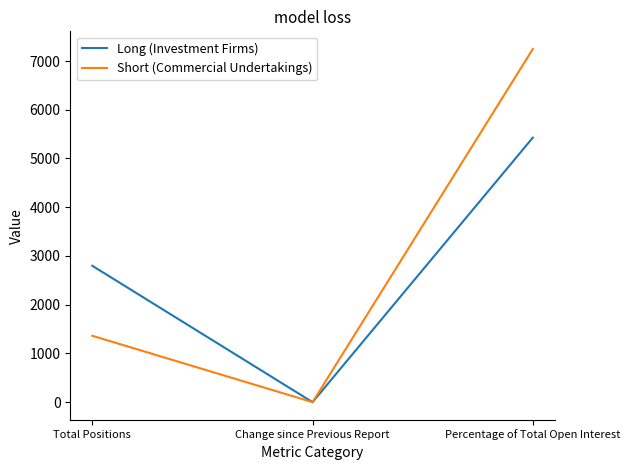

At which category is the sum across all series the highest?

Percentage of Total Open Interest